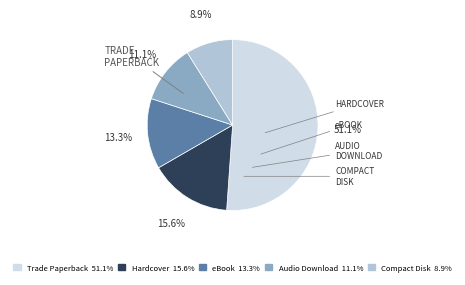

To the nearest percent, what is the difference between the eBook and Hardcover slice percentages?

2%